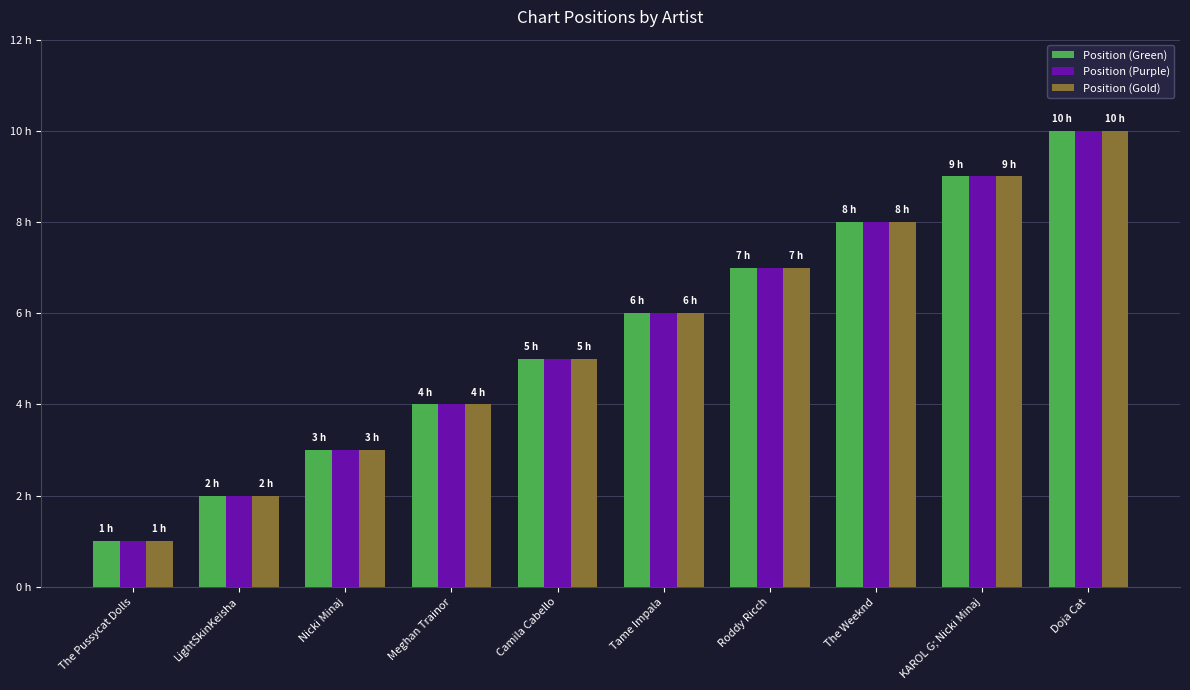

What is the label of the 3rd bar from the left?

Nicki Minaj